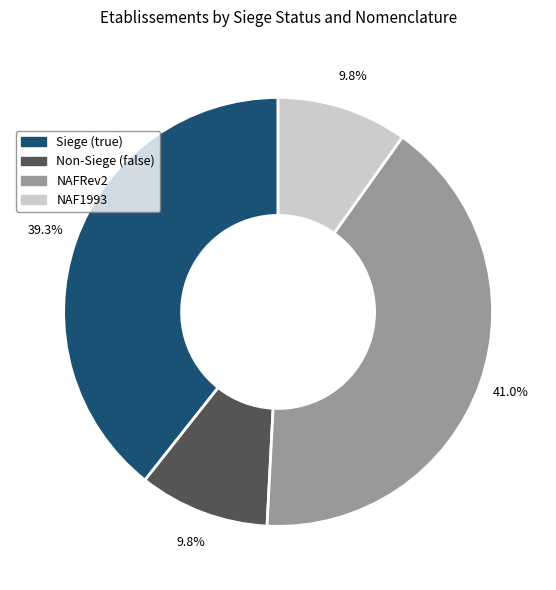

Is there any slice that represents more than half of the pie?

No